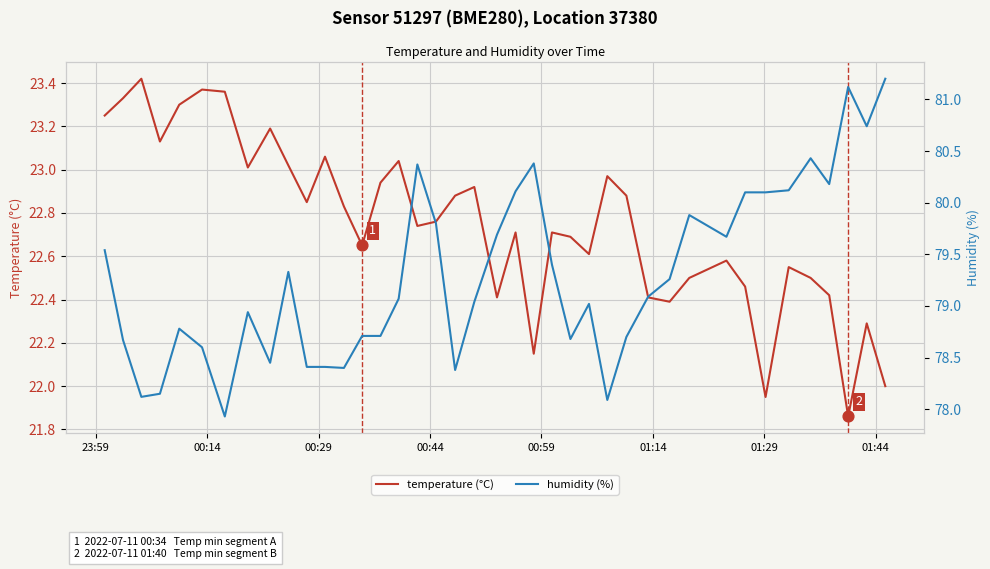

Which series has the largest Y range (max minus min)?

humidity (%)